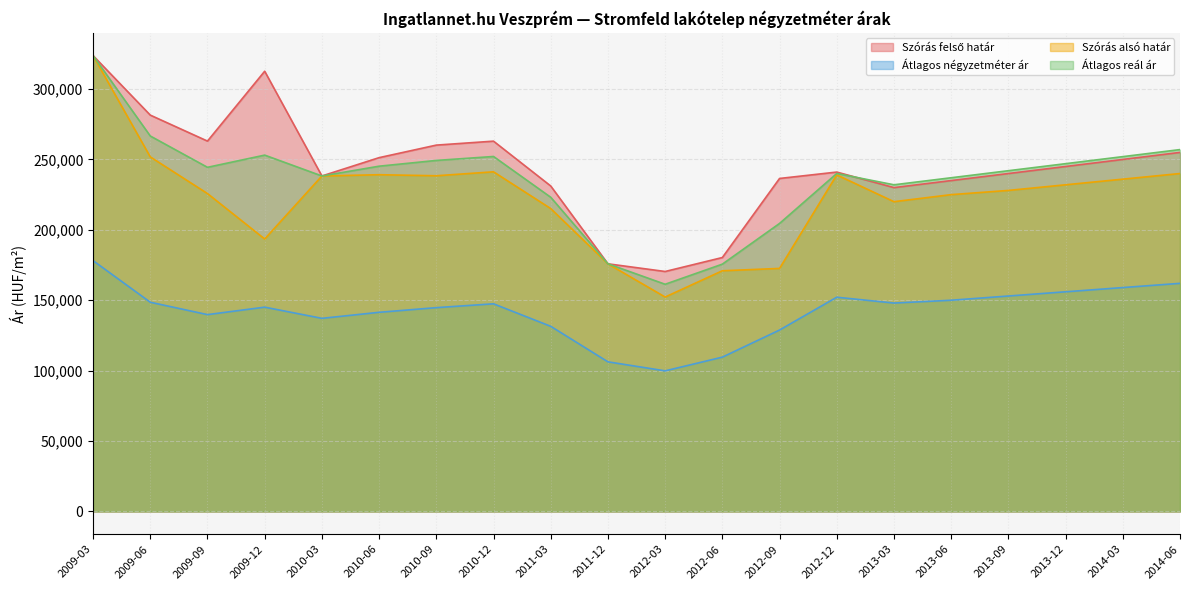

At how many categories does at least one series exceed 101357?

20